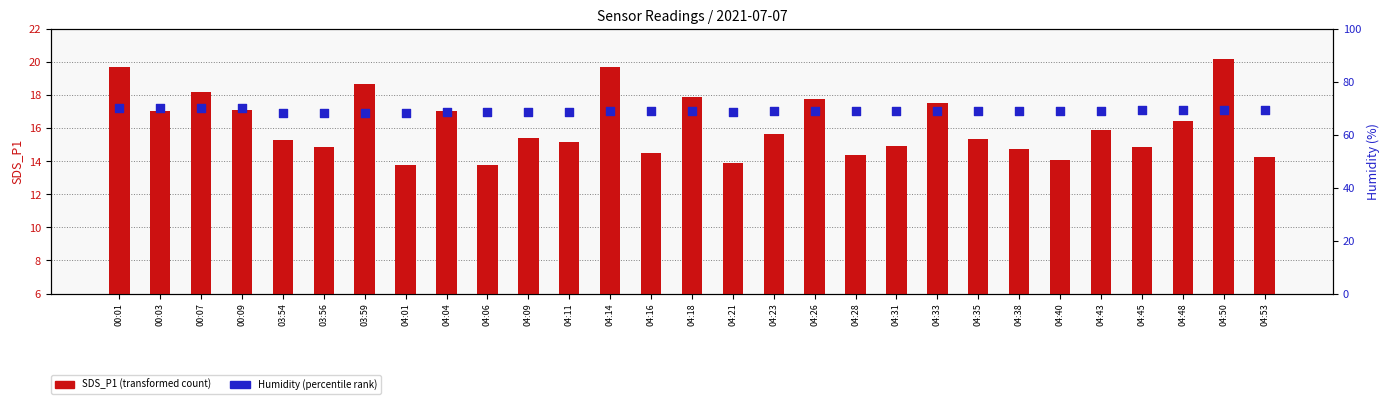

Which series has the largest total across all categories?

Humidity (percentile rank)